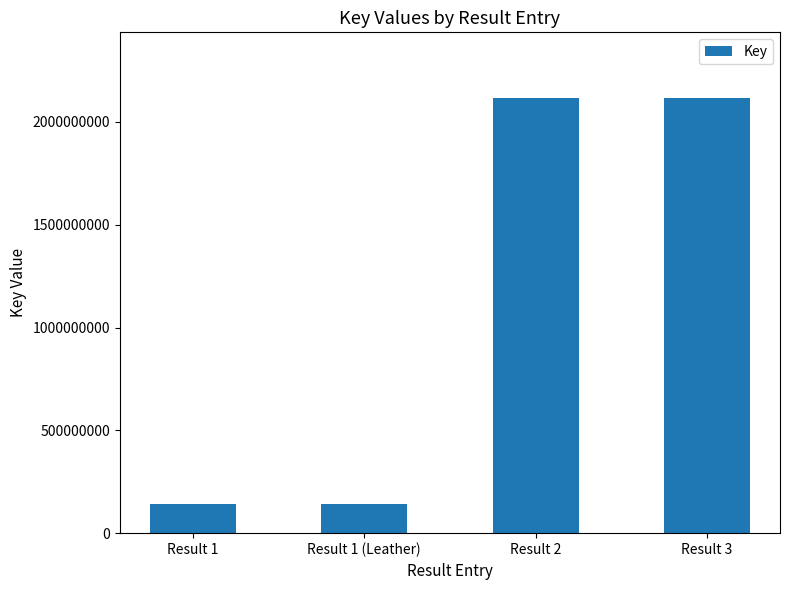

What is the average value?

1129567905